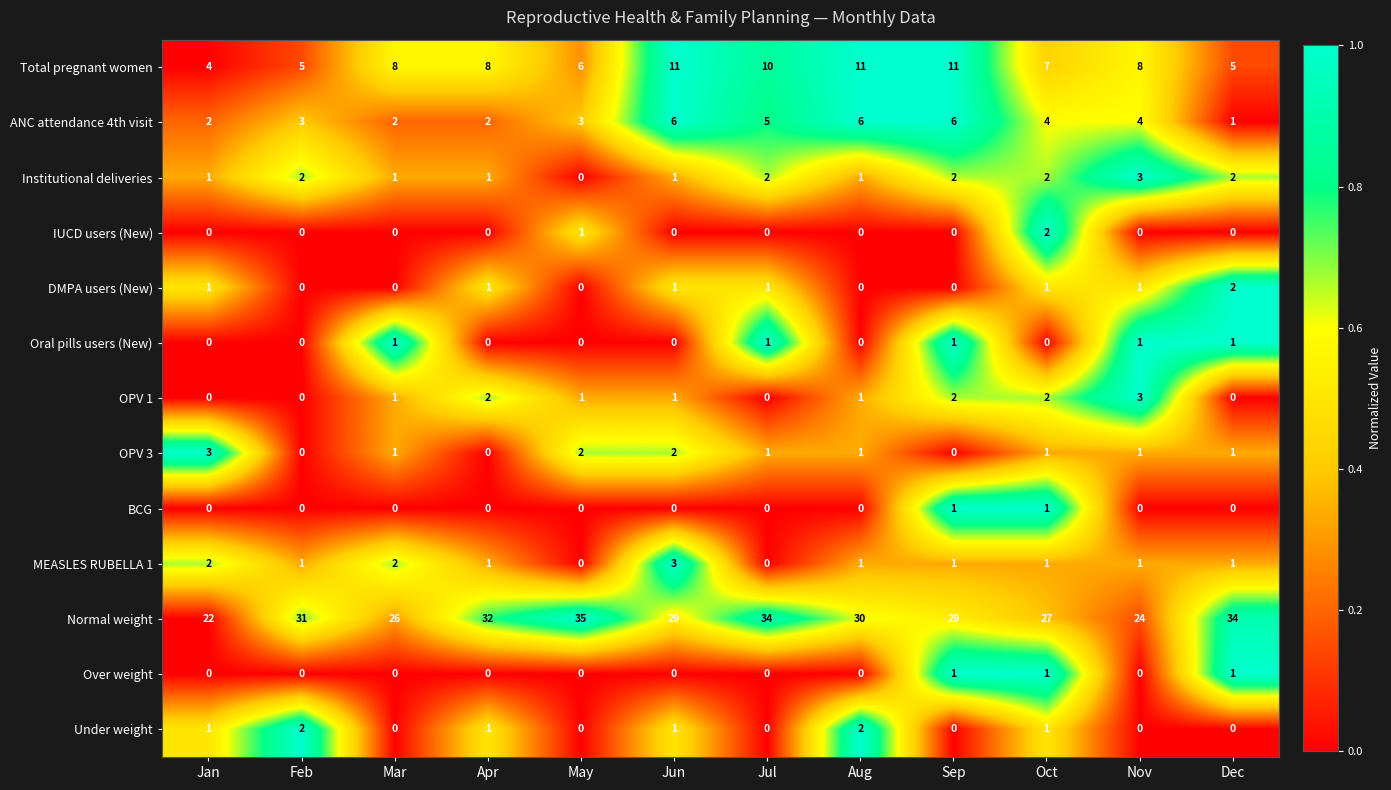

Count the Oral pills users (New) values in the range 0 to 1.

12